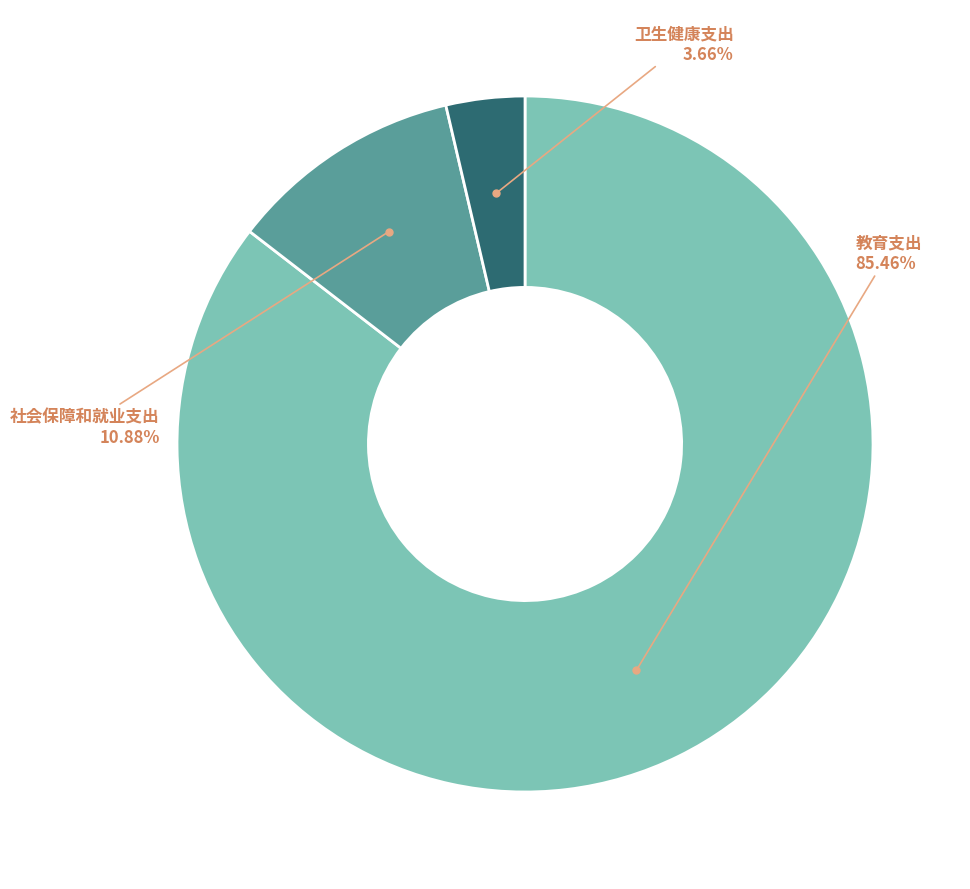

What is the total percentage of 社会保障和就业支出 and 卫生健康支出?

14.5%